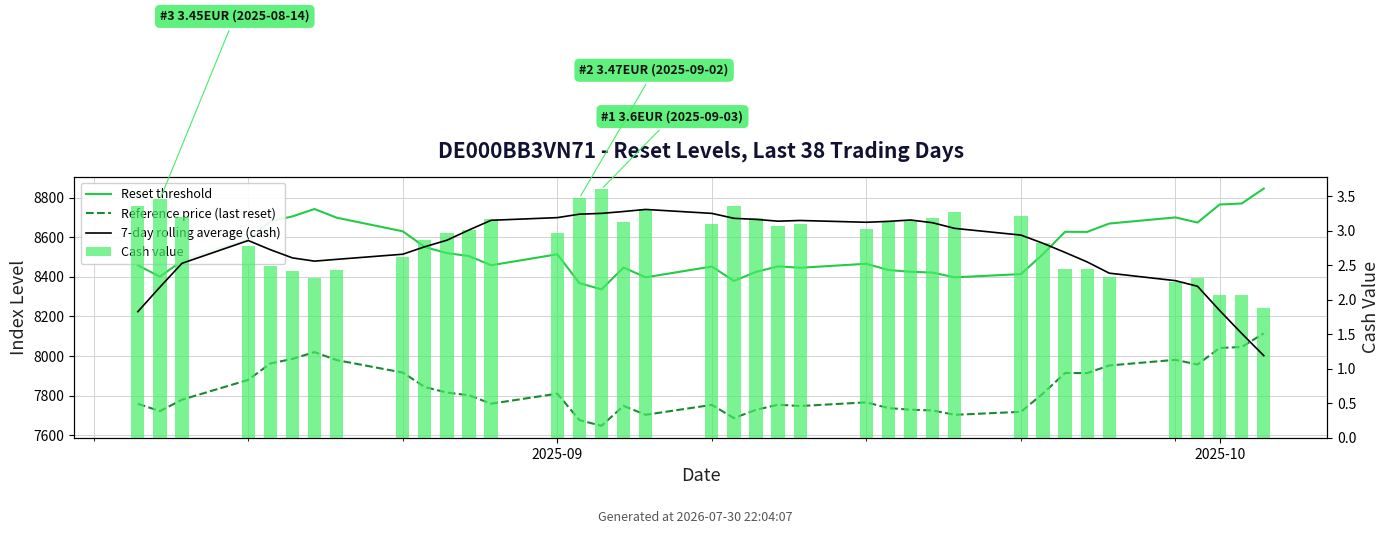

Which has a higher value, 3 or 2025-10?

3